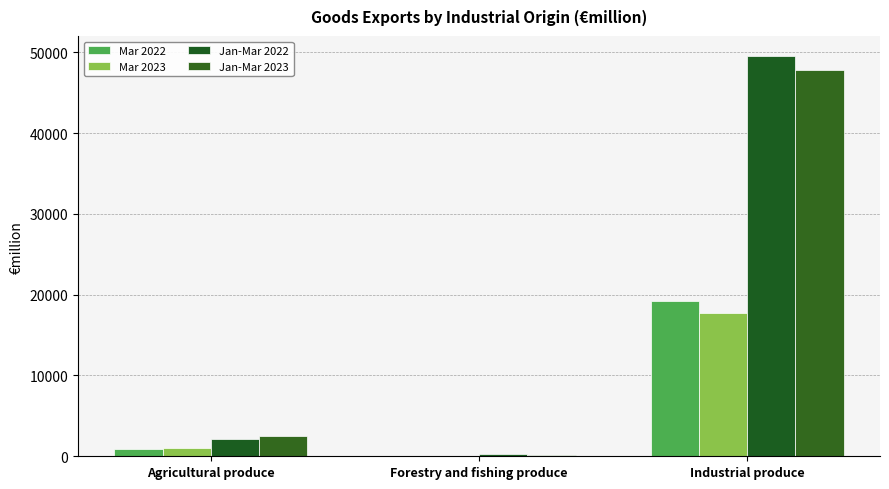

What is the label of the 1st bar from the right?

Industrial produce